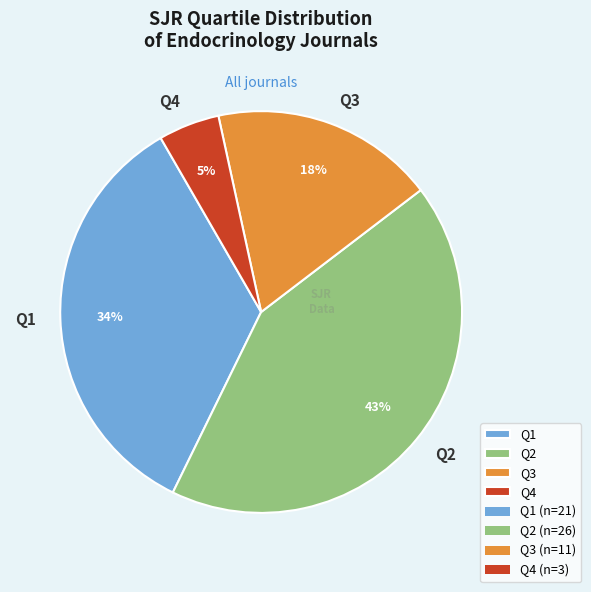

Is the sum of Q1 and Q2 greater than half?

Yes